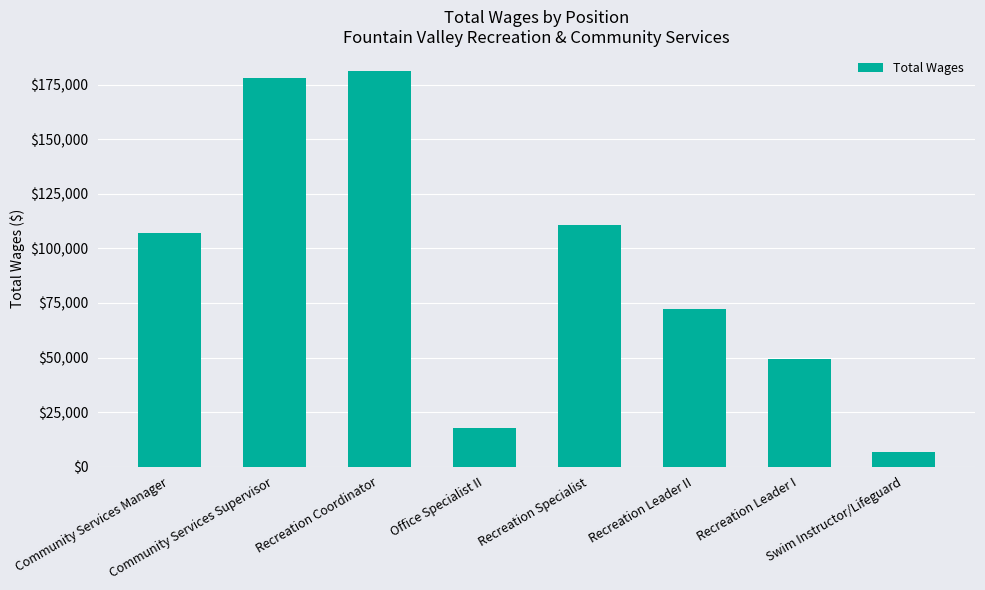

How many data points are less than 107057?

4